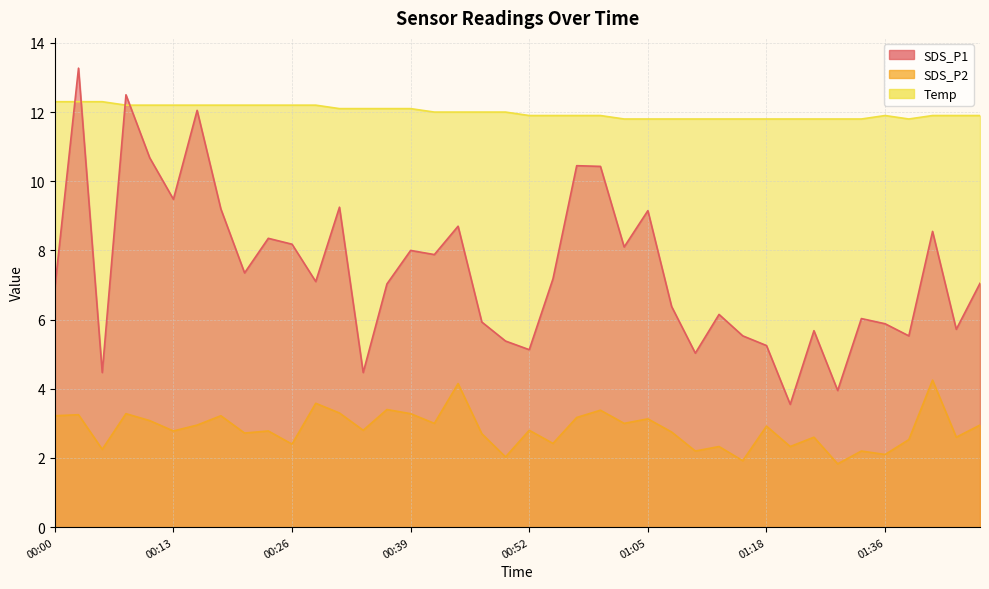

Which category has the lowest value in the SDS_P2 series?

01:31